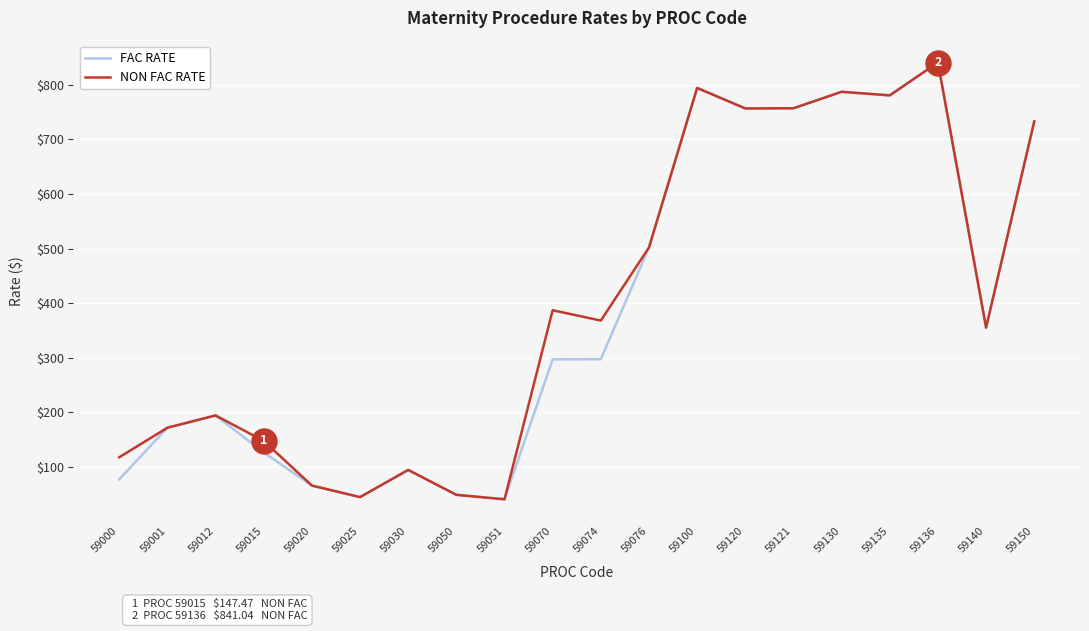

Is the value of FAC RATE at 59020 greater than the value of NON FAC RATE at 59135?

No